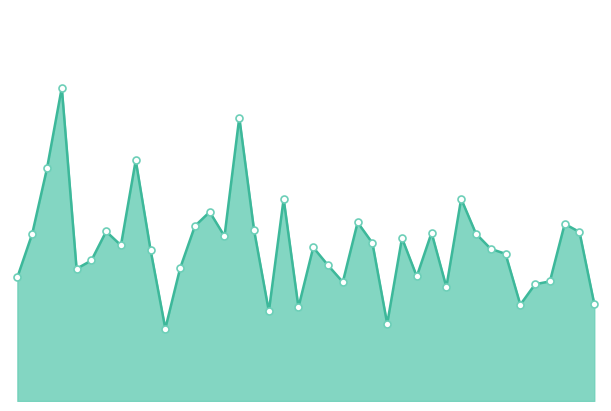

At which label does the data first exceed 13?

102551